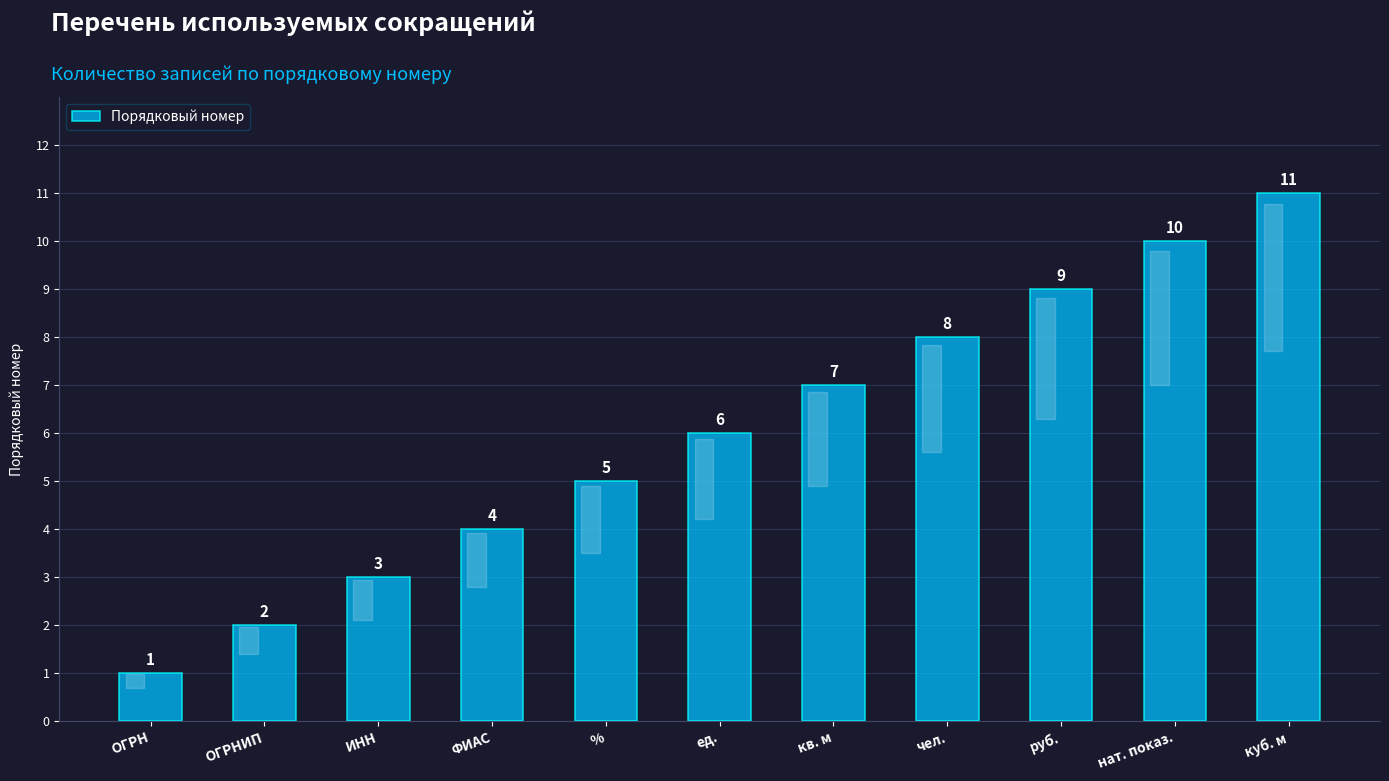

What is the difference between the maximum and second lowest values?

9